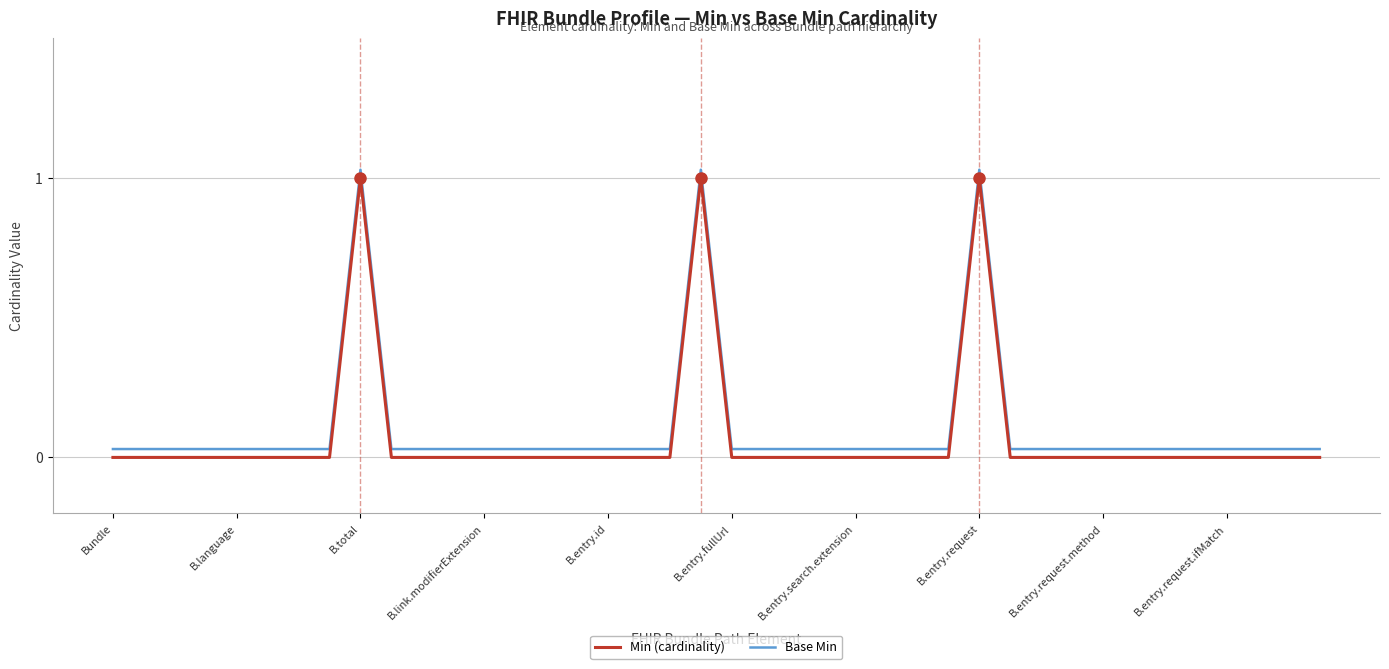

True or false: Base Min and Min (cardinality) intersect in this chart.

False